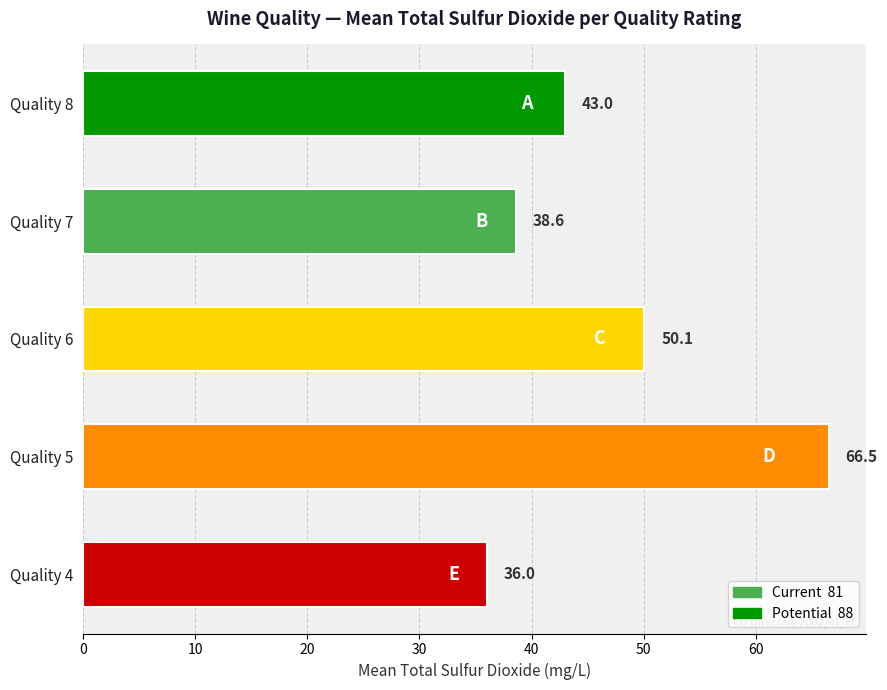

At which label is the value closest to 51?

Quality 6